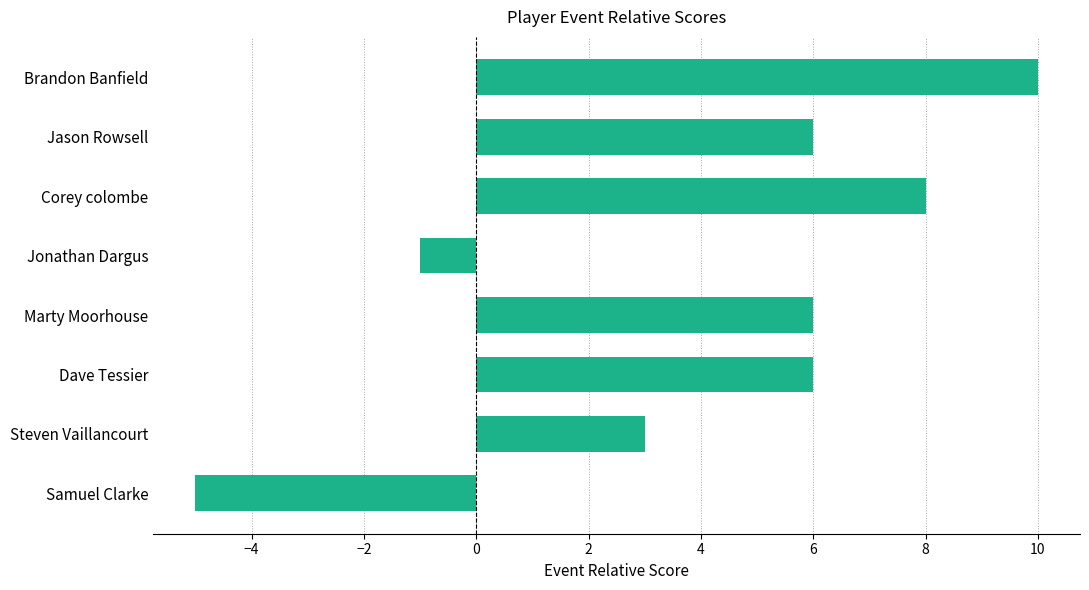

What is the minimum value shown in the chart?

-5